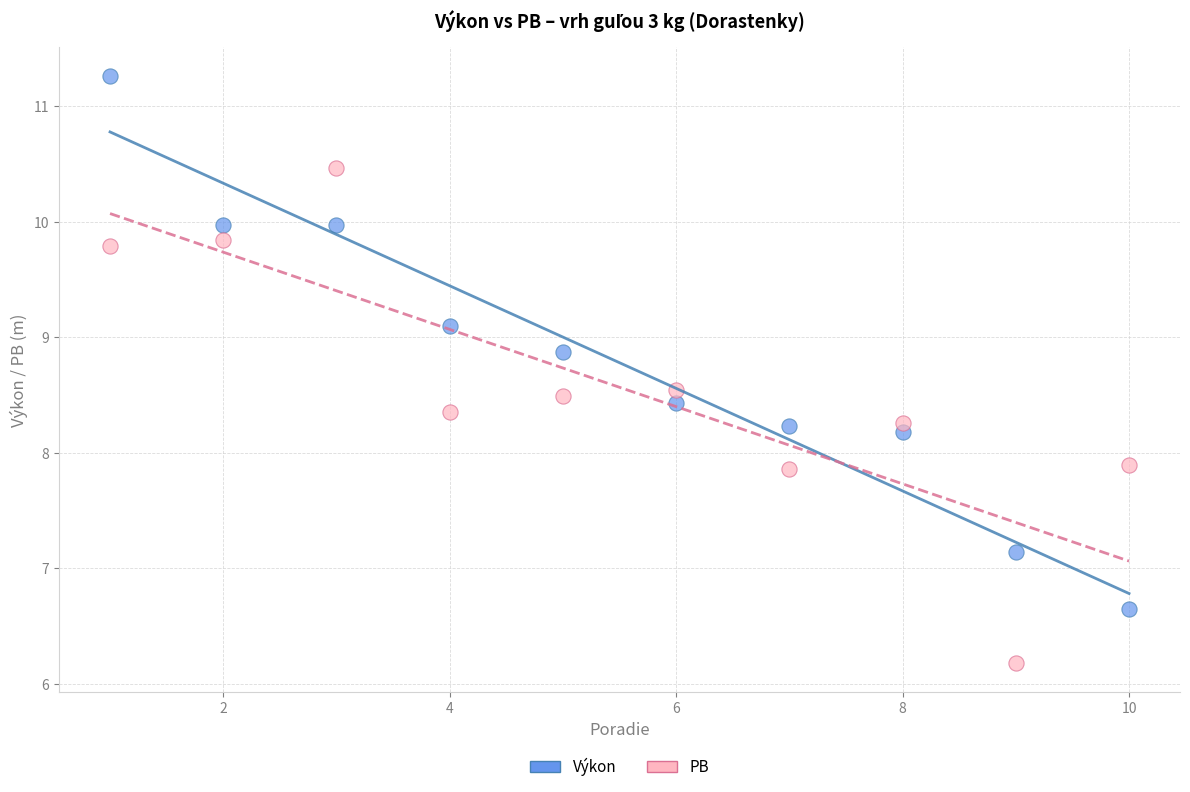

Which series contains the highest Y value?

Výkon